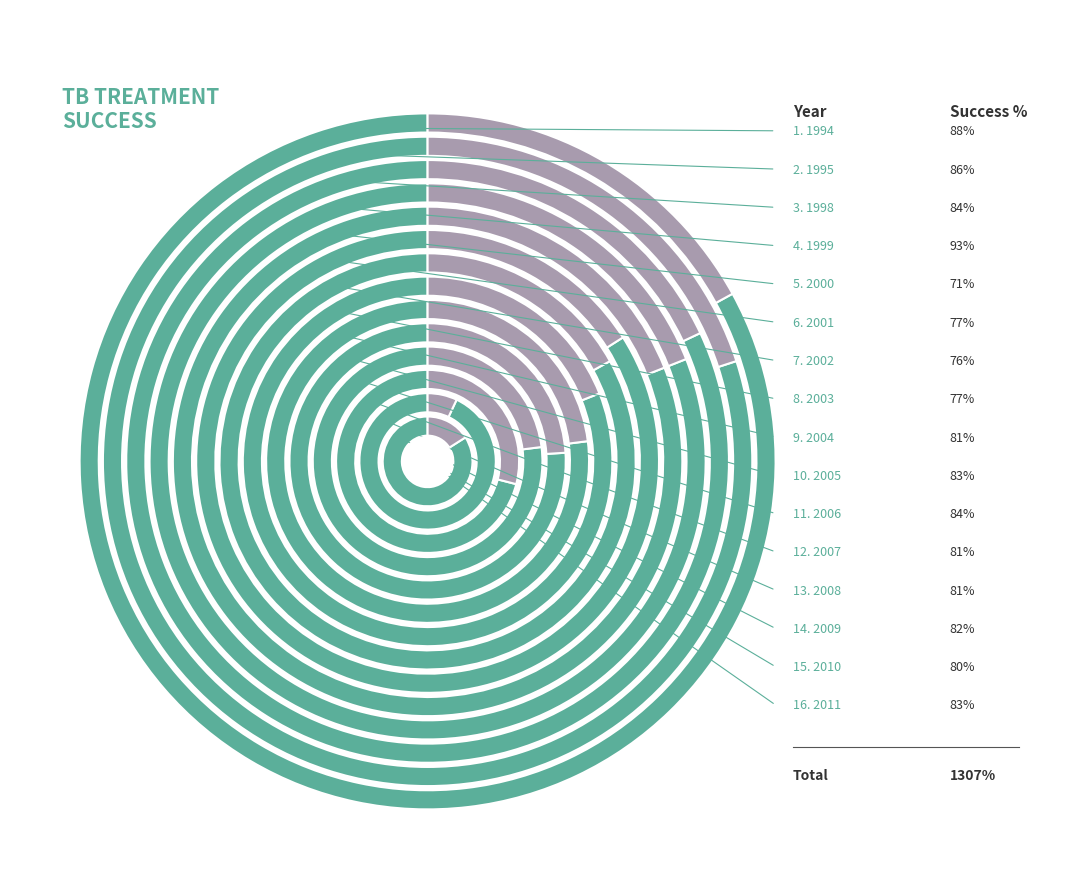

Count the number of slices in the pie.

16